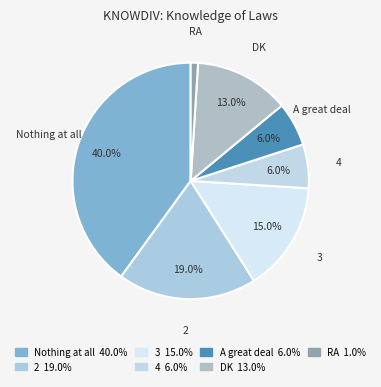

How many slices are in this pie chart?

7